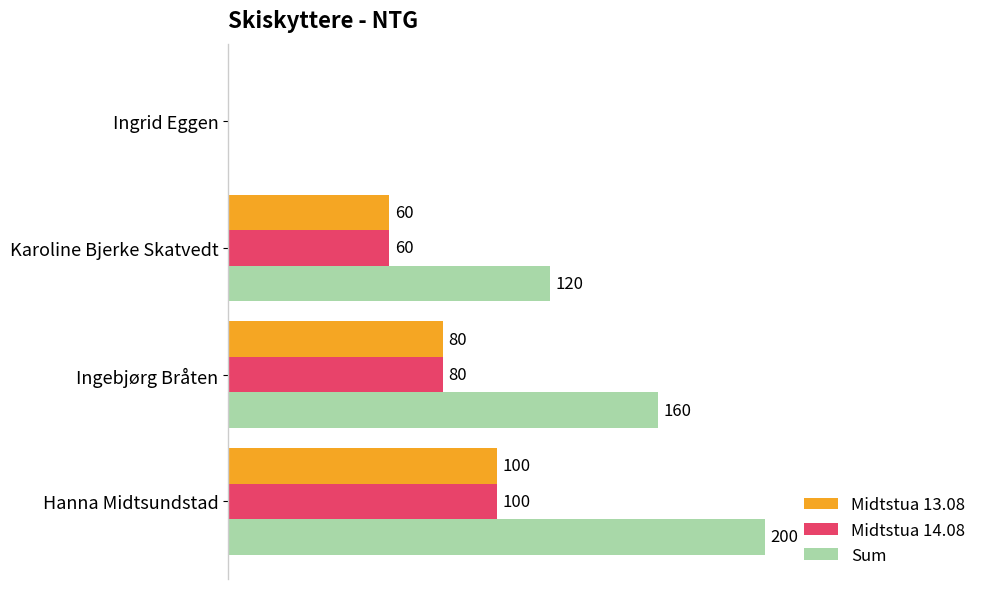

At which label is Midtstua 13.08 closest to 50?

Karoline Bjerke Skatvedt